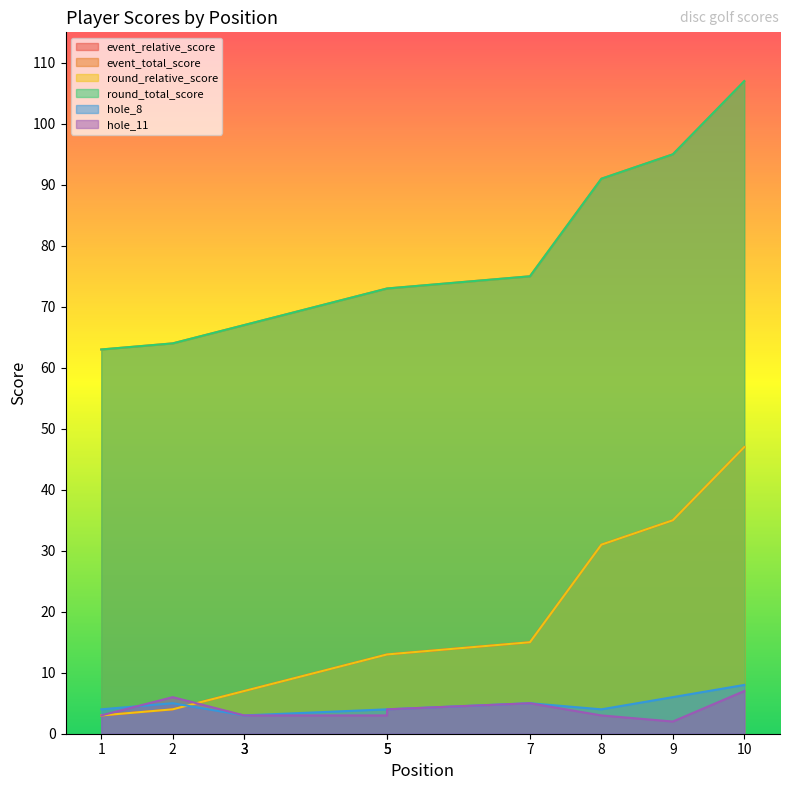

Where do hole_8 and hole_11 first cross each other?

1 and 2